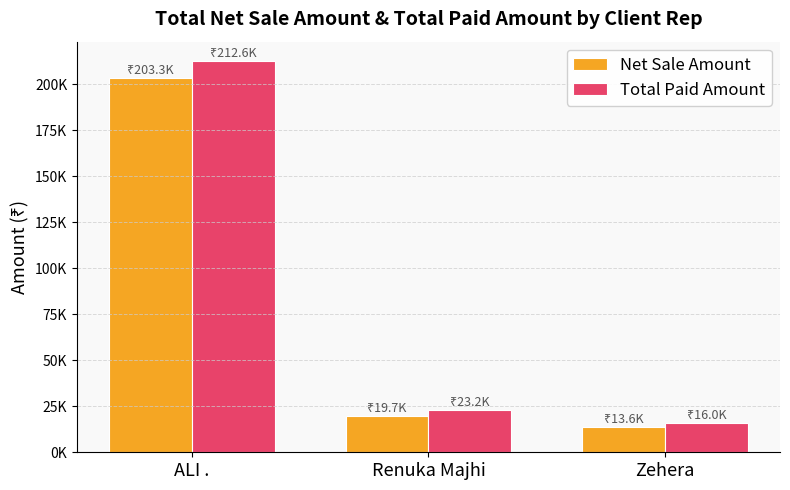

Which series has the largest total across all categories?

Total Paid Amount